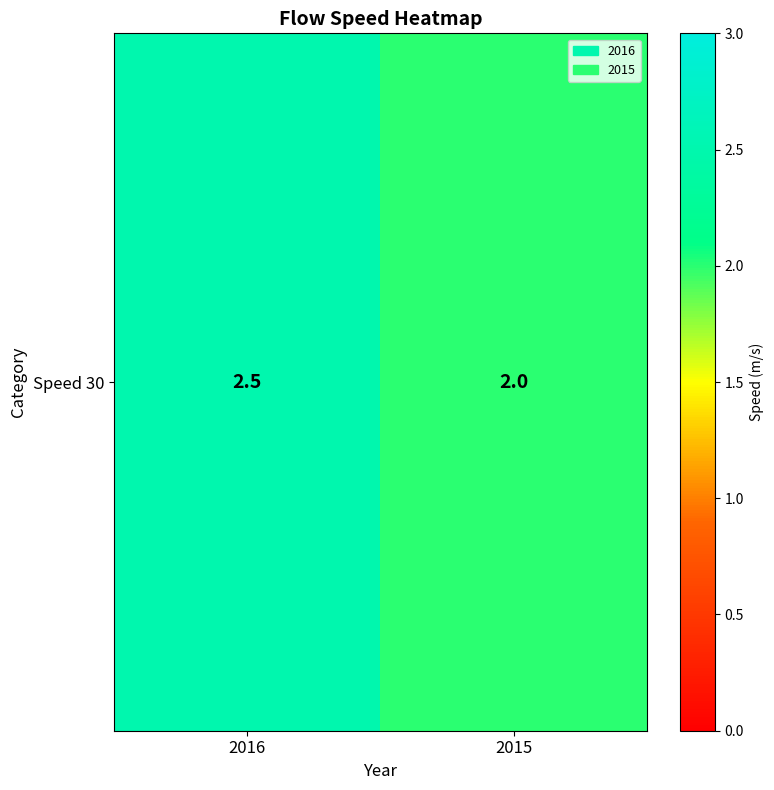

List the labels in order of value, smallest first.

2015, 2016